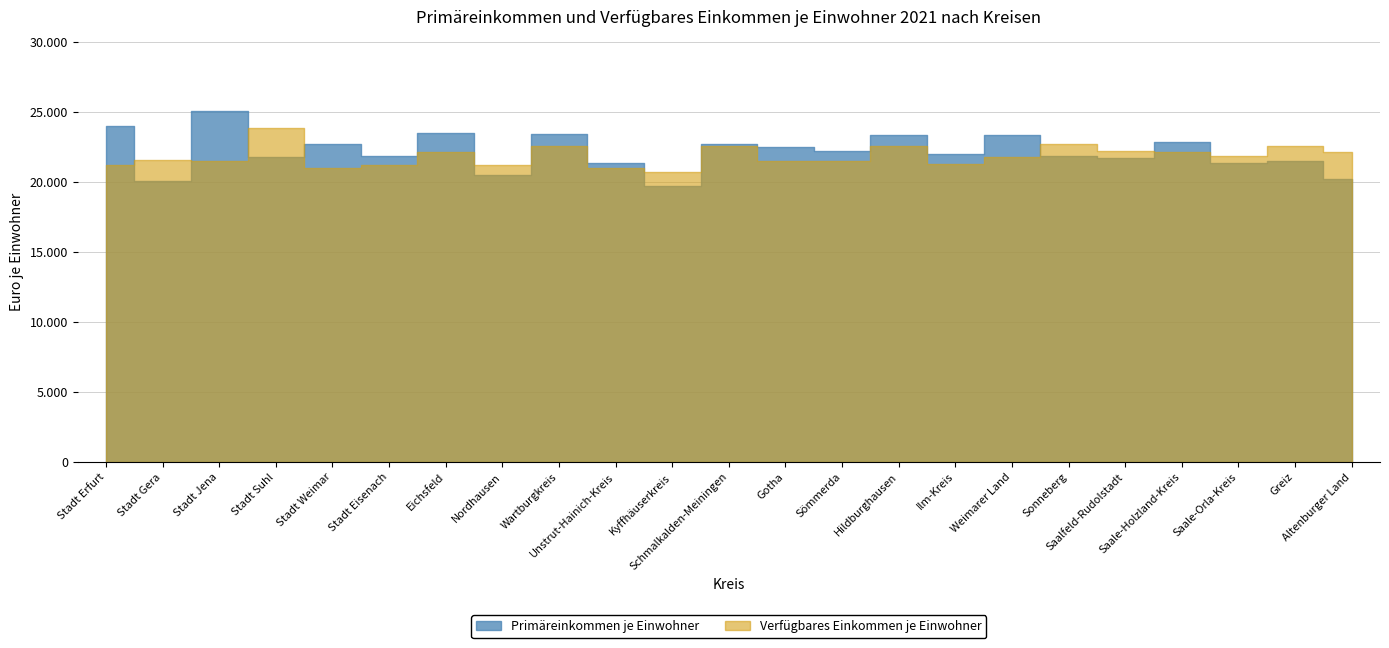

Where do Verfügbares Einkommen je Einwohner and Primäreinkommen je Einwohner first cross each other?

Stadt Erfurt and Stadt Gera